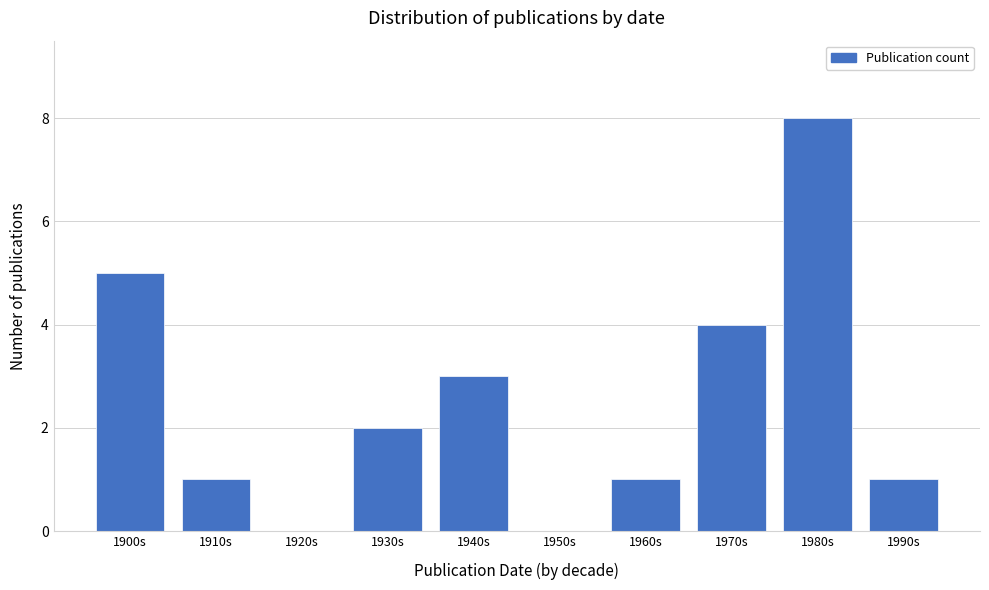

Reading left to right, list all the values displayed in this chart.

1900s=5	1910s=1	1920s=0	1930s=2	1940s=3	1950s=0	1960s=1	1970s=4	1980s=8	1990s=1